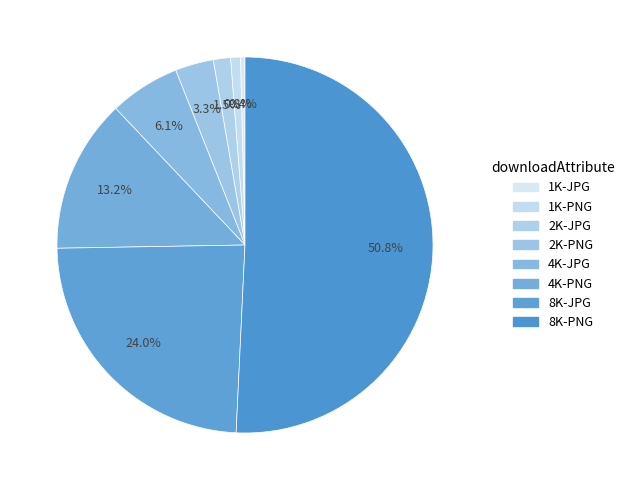

Rank the categories by value from lowest to highest.

1K-JPG, 1K-PNG, 2K-JPG, 2K-PNG, 4K-JPG, 4K-PNG, 8K-JPG, 8K-PNG